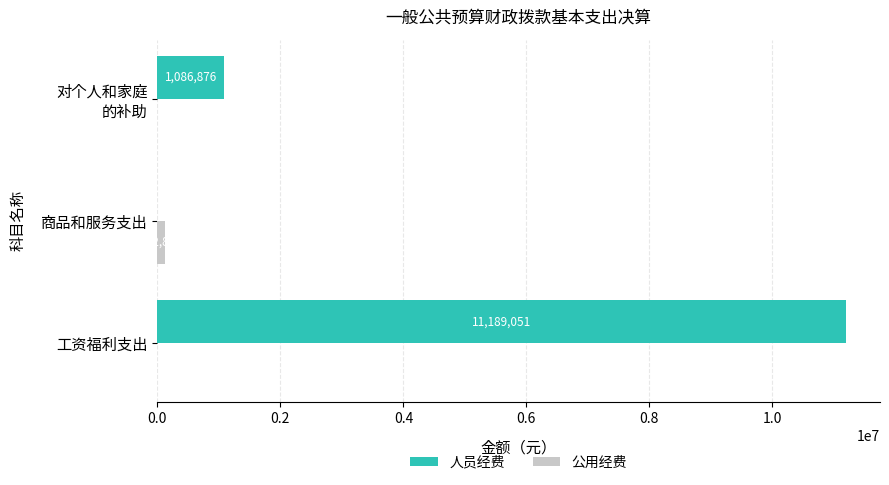

Which series has the largest range (max minus min)?

人员经费